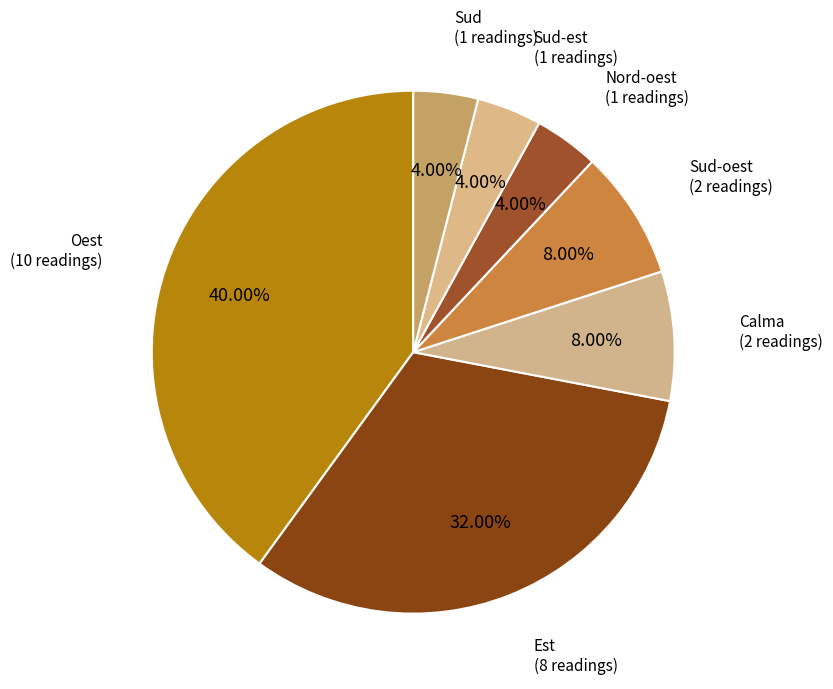

What is the ratio of the value at Oest to the value at Calma?

5.0